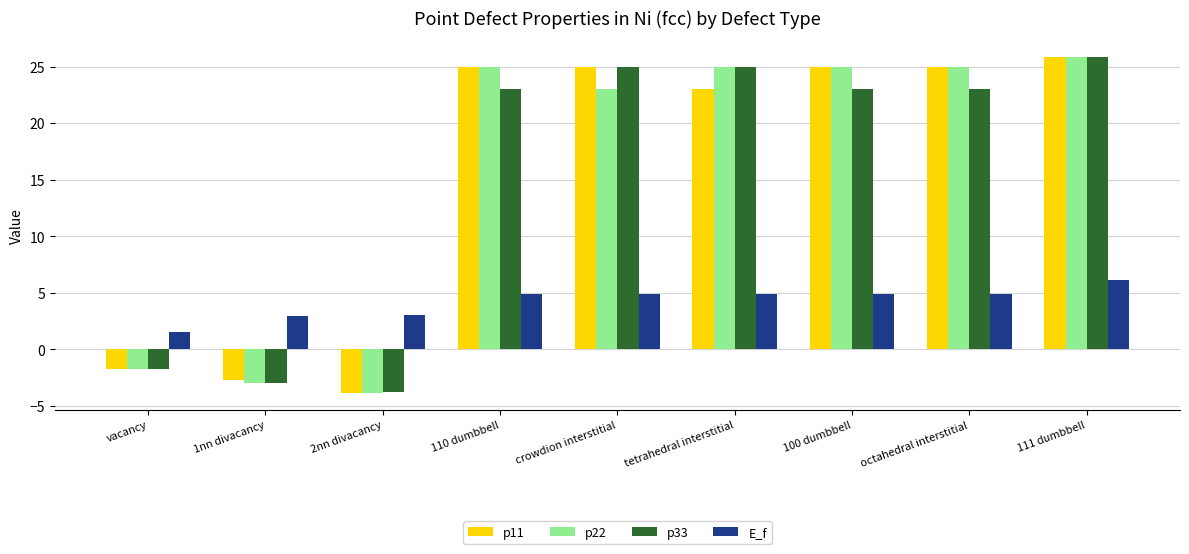

Which series changed the most between 1nn divacancy and 110 dumbbell?

p22